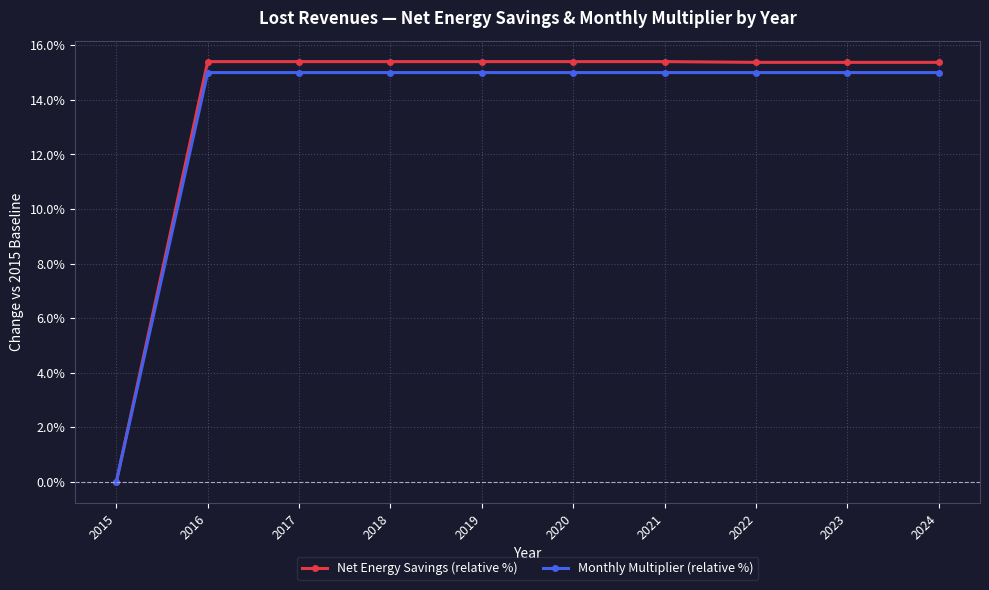

The value of Monthly Multiplier (relative %) at 2023 is 20.7. True or false?

False